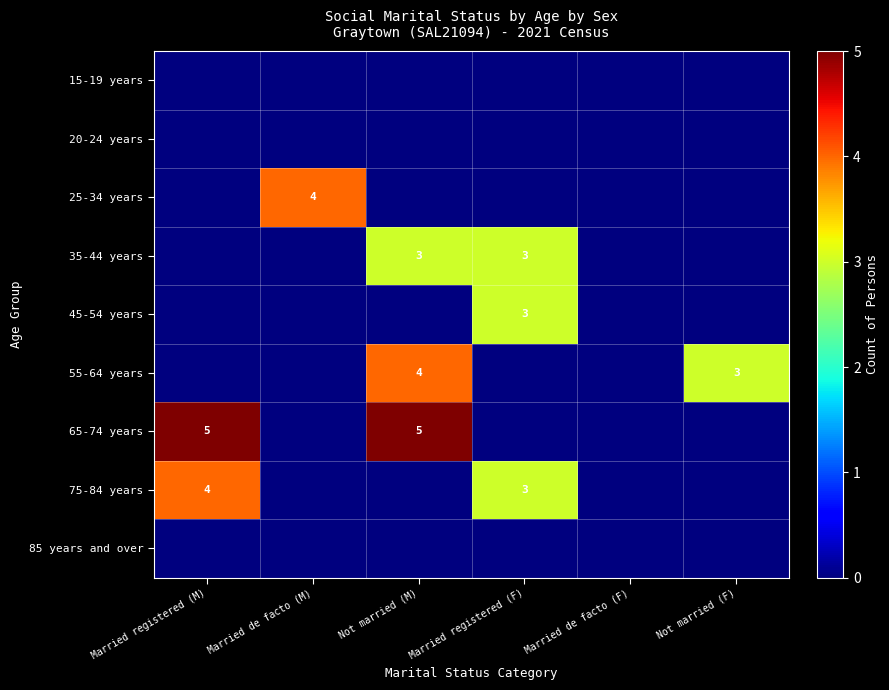

True or false: 35-44 years has a value of 3 at Not married (M).

True